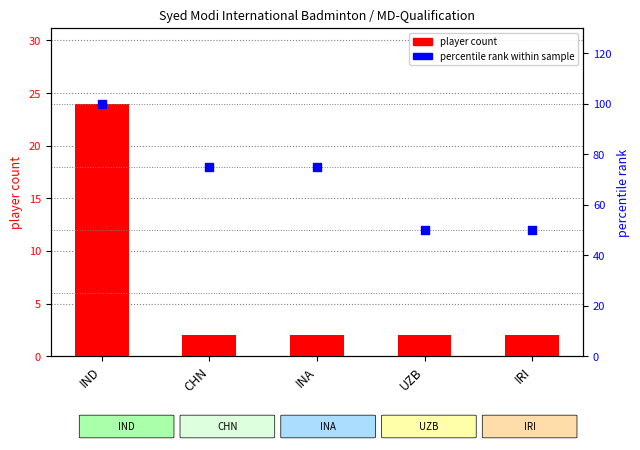

Is the value of player count at IND greater than the value of percentile rank within sample at INA?

No